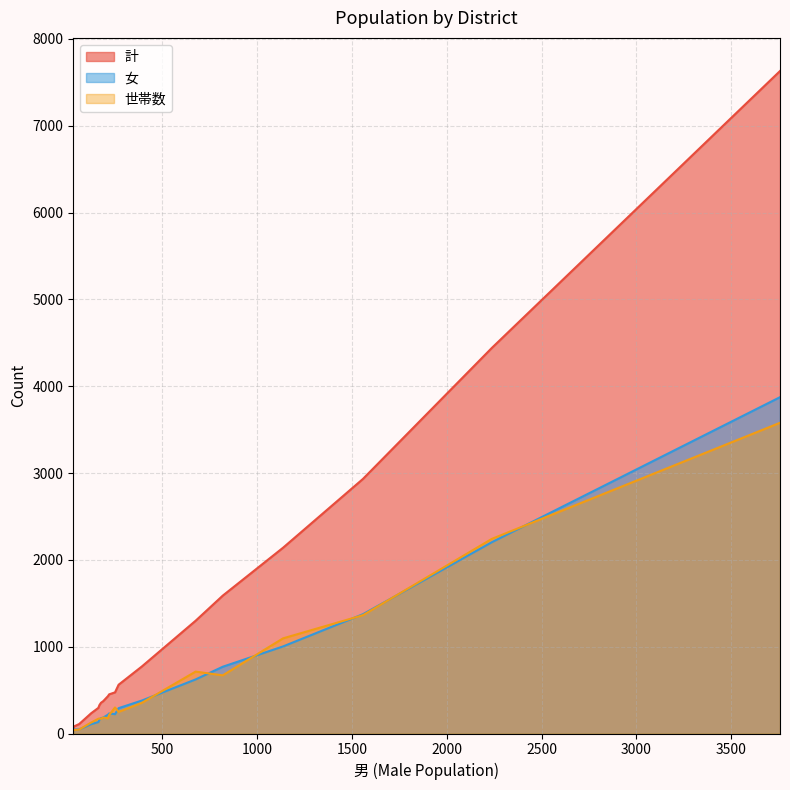

Which series has the largest total across all categories?

計